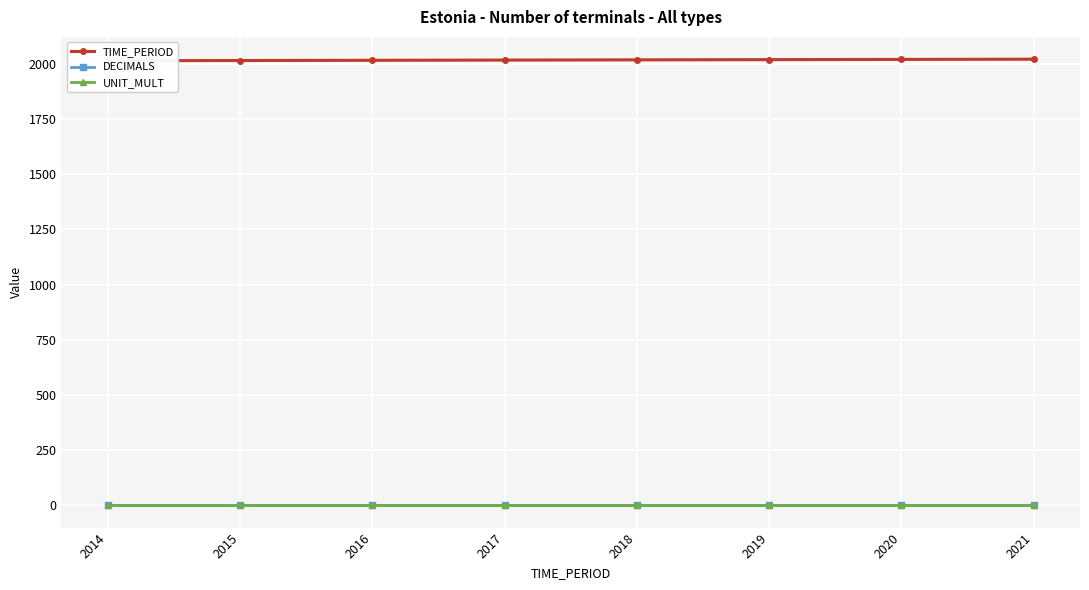

Reading right to left, transcribe all the data shown in this chart.

TIME_PERIOD: 2021	2020	2019	2018	2017	2016	2015	2014
DECIMALS: 0	0	0	0	0	0	0	0
UNIT_MULT: 0	0	0	0	0	0	0	0